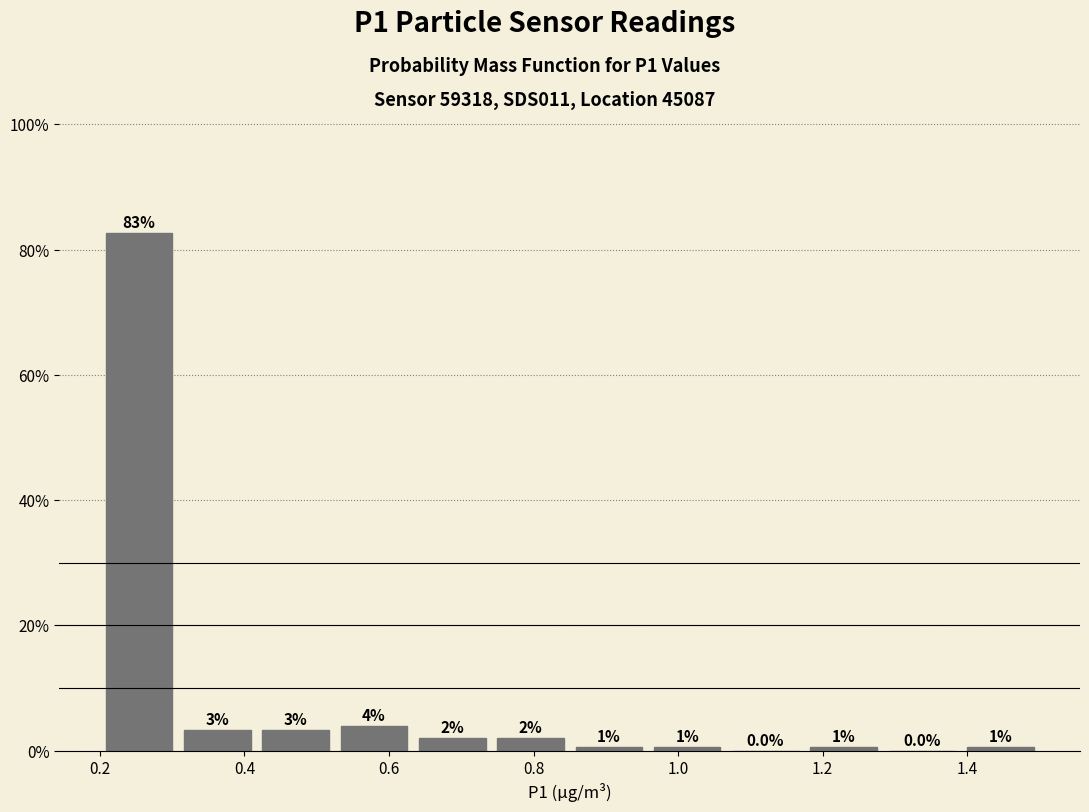

Over which range of the x-axis is the bar tallest?

0.20 to 0.30